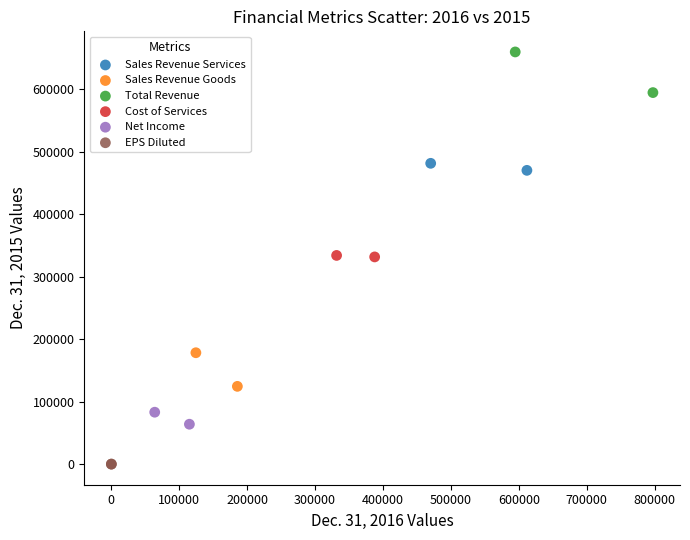

Which series contains the lowest Y value?

EPS Diluted